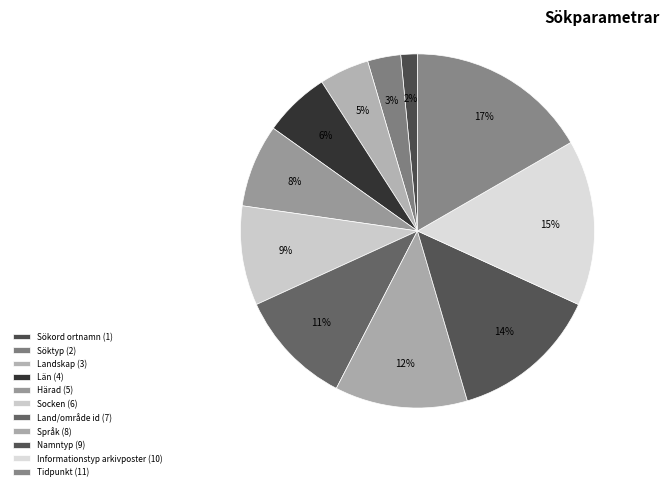

Between Söktyp and Härad, which is larger?

Härad